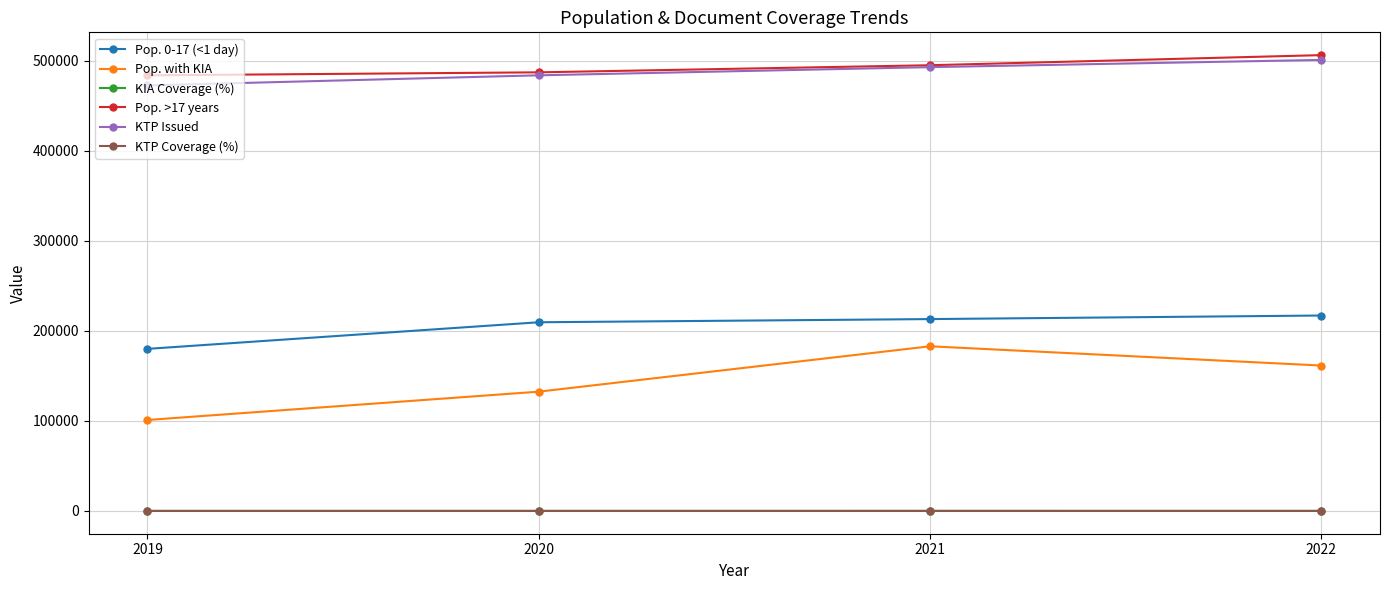

What is the spread (max minus min) of values at 2022?

506436.6